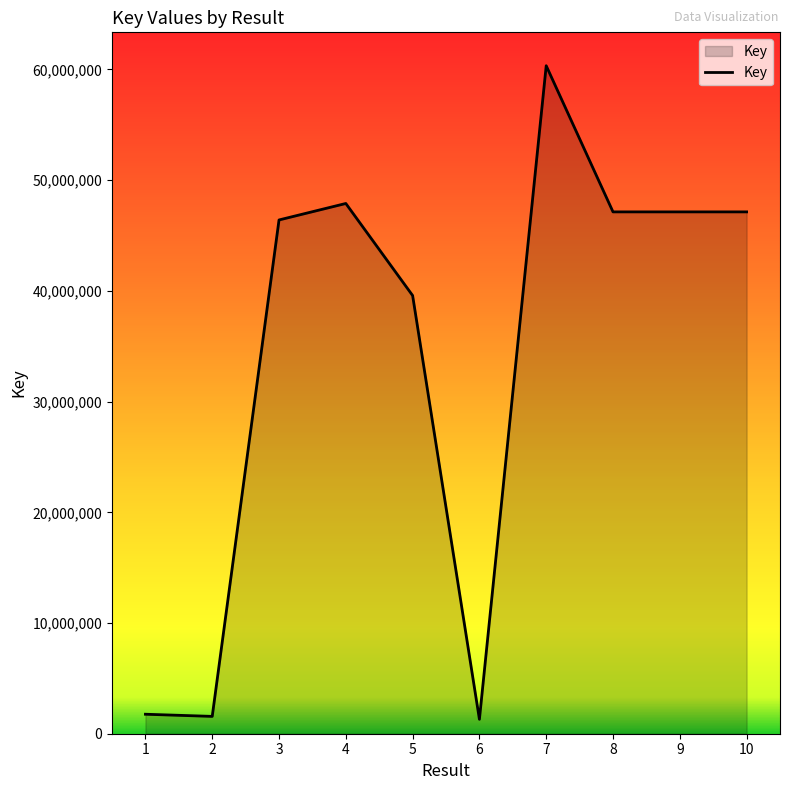

The value at 10 is 30645804. True or false?

False